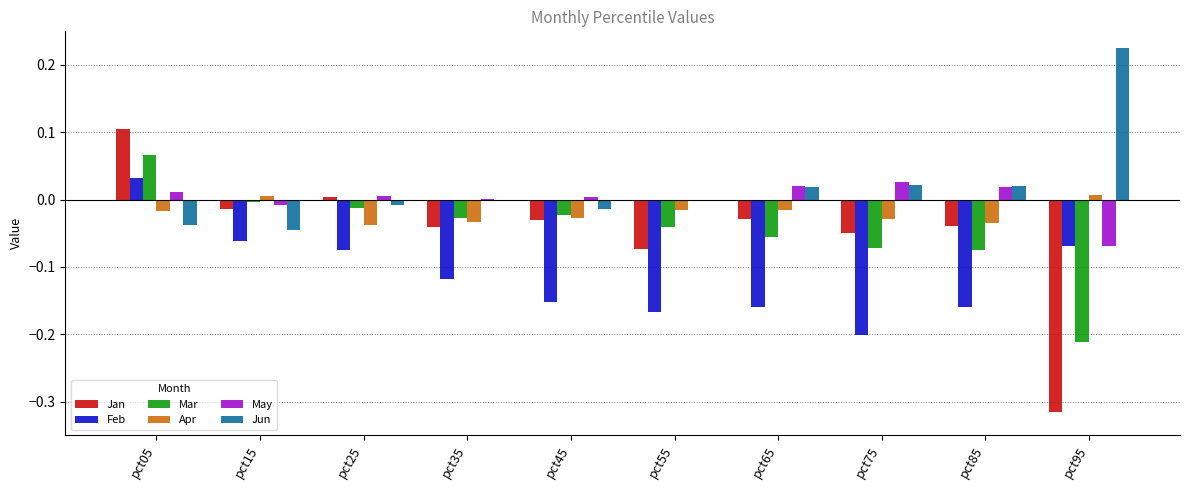

Is the value of Feb at pct85 greater than the value of Apr at pct75?

No